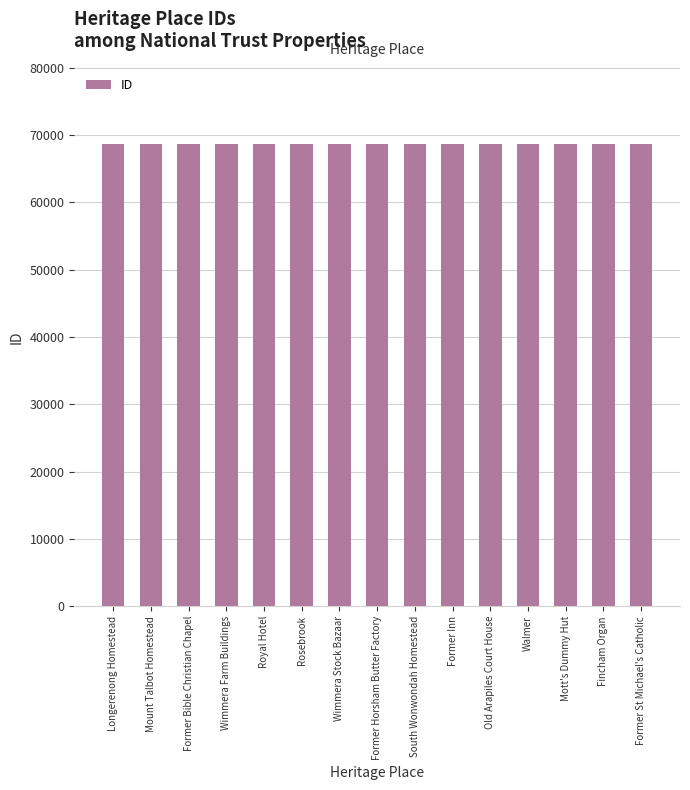

What is the ratio of the value at Old Arapiles Court House to the value at Wimmera Farm Buildings?

1.0